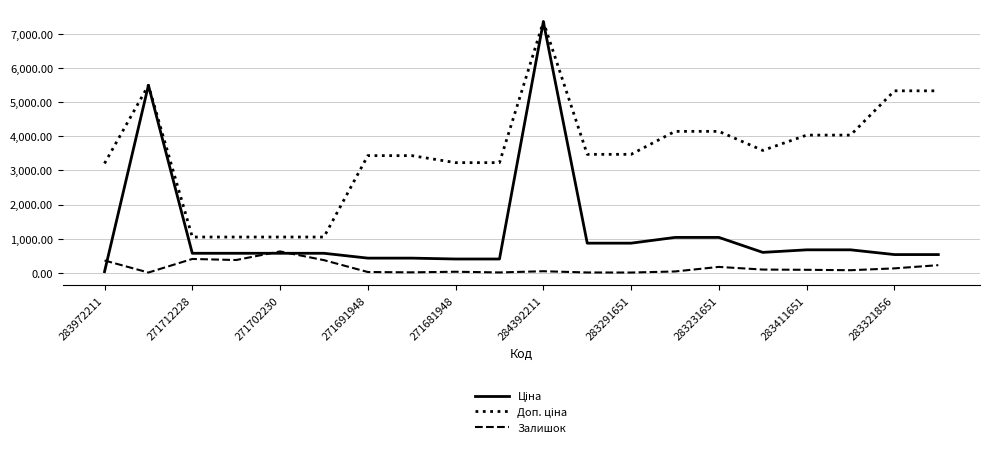

What is the greatest value displayed?

7360.2